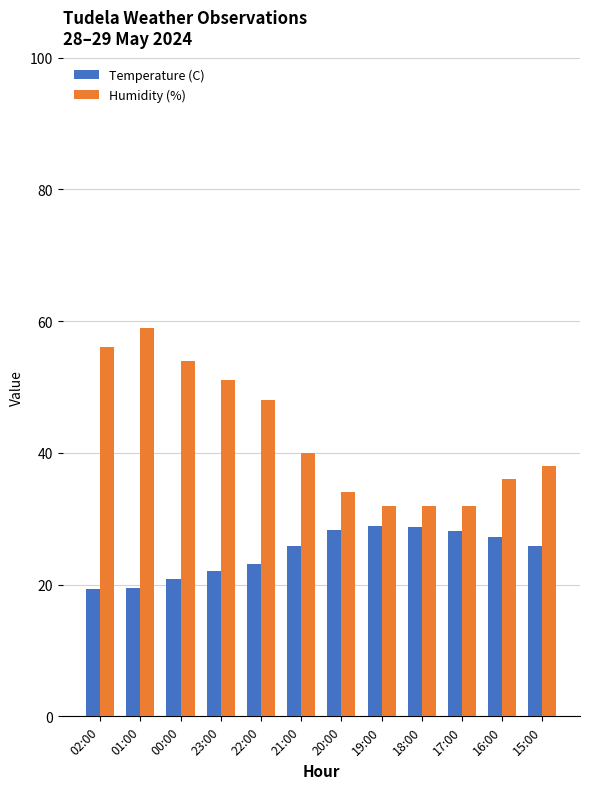

What is the spread (max minus min) of values at 22:00?

24.8